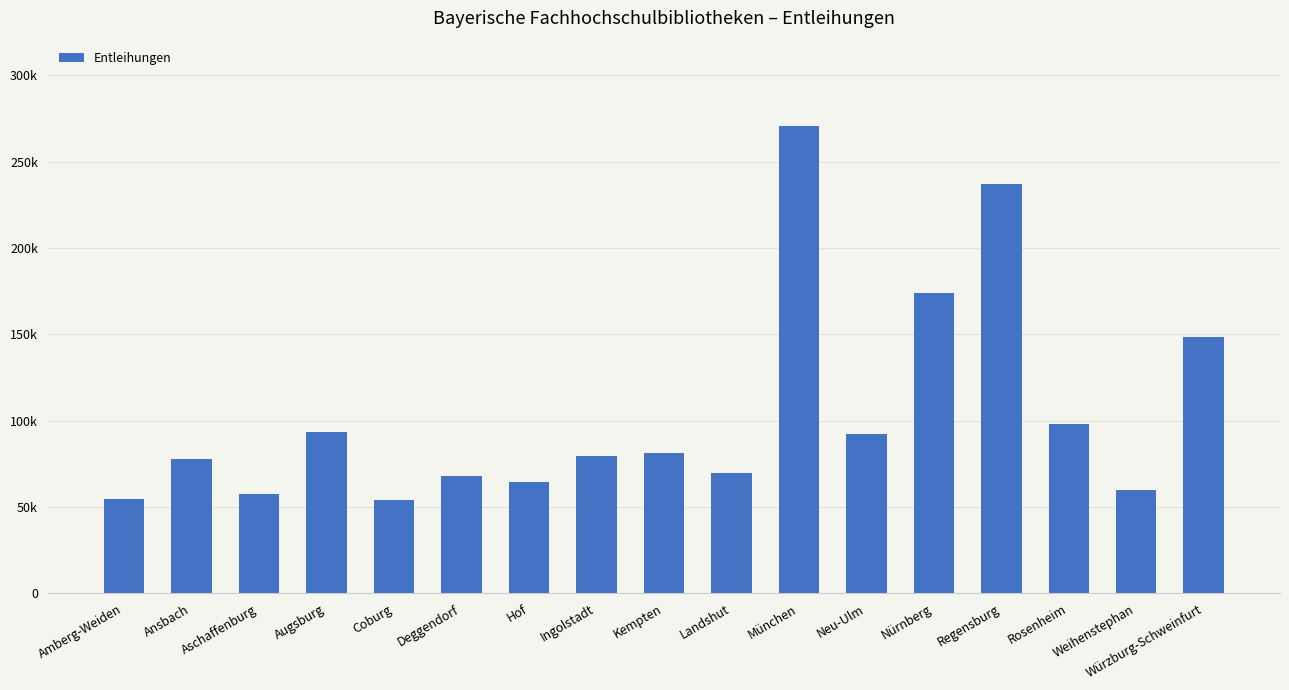

What value does the data have at Amberg-Weiden, to the nearest 10?

54770